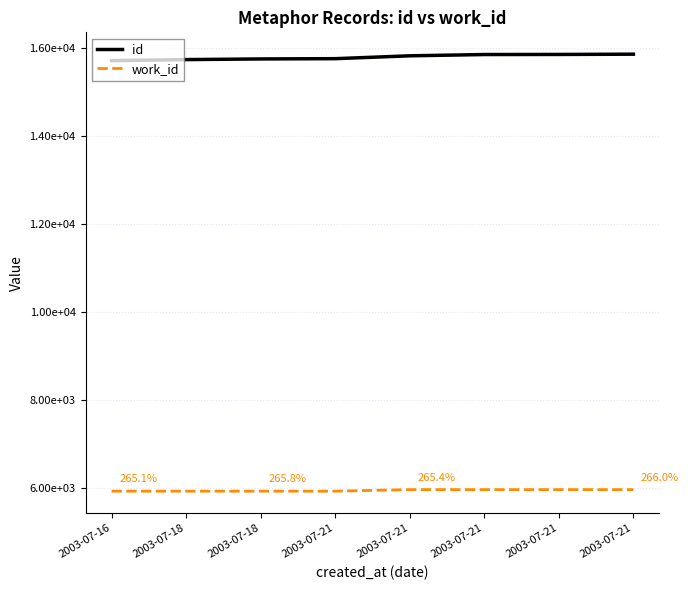

What is the difference between the second highest and minimum values in the id series?

141